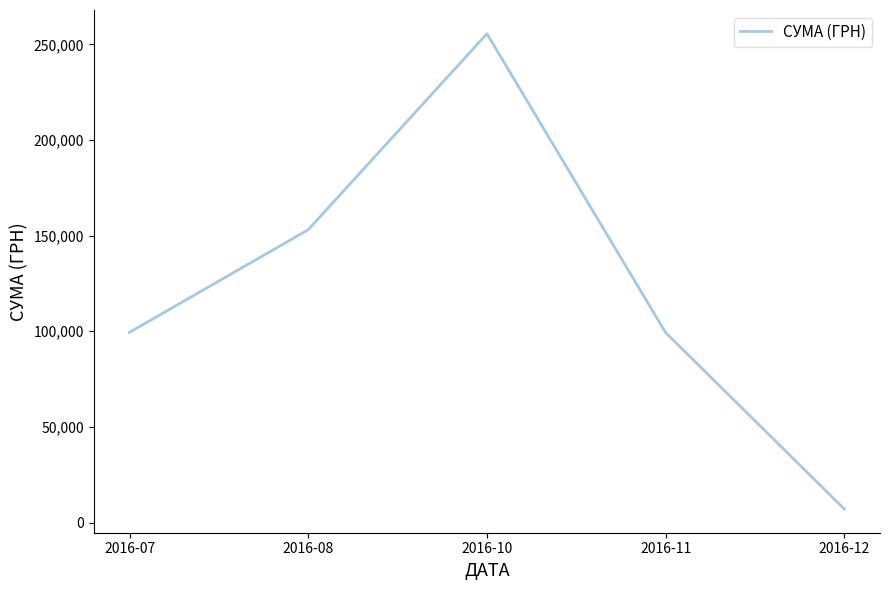

At which category does the data reach its first local peak?

2016-10